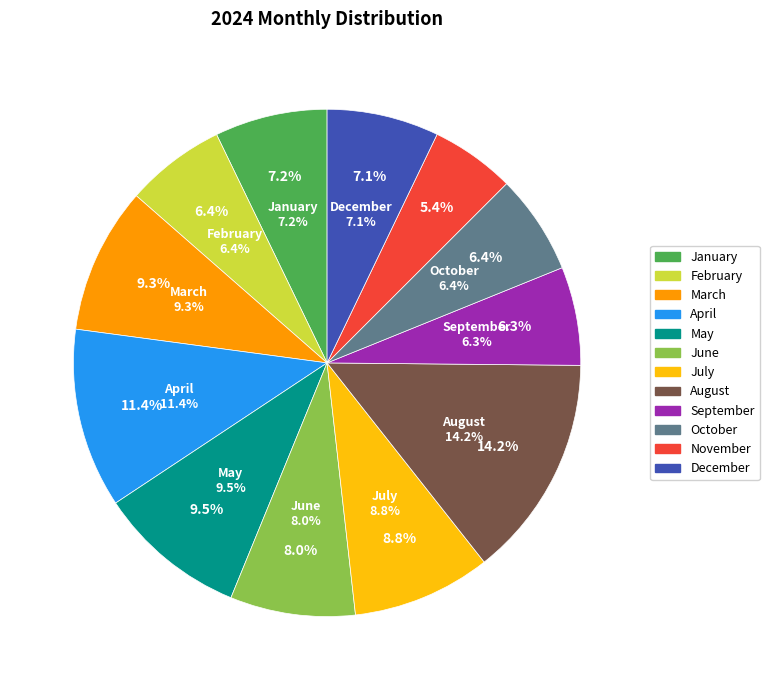

What is the largest slice in the pie chart?

August